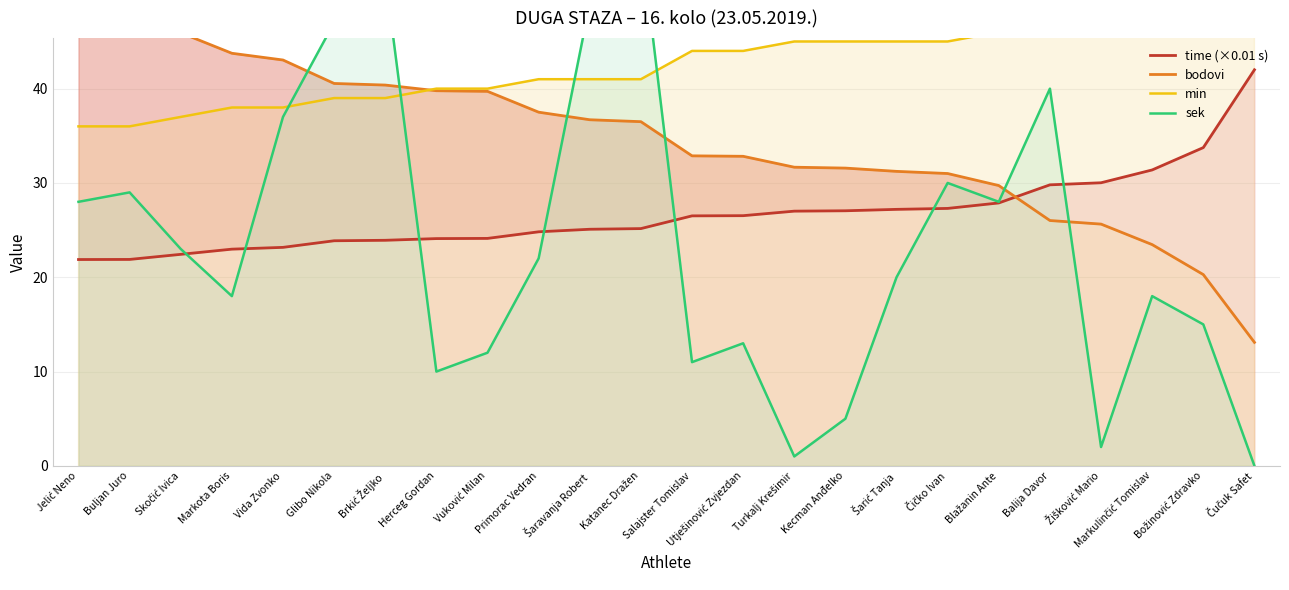

Reading right to left, list all the values displayed in this chart.

time (×0.01 s): 42.0	33.8	31.4	30.0	29.8	27.9	27.3	27.2	27.1	27.0	26.5	26.5	25.2	25.1	24.8	24.1	24.1	23.9	23.9	23.2	23.0	22.4	21.9	21.9
bodovi: 13.1	20.3	23.5	25.6	26.0	29.7	31.0	31.2	31.6	31.7	32.8	32.9	36.5	36.7	37.5	39.7	39.8	40.4	40.5	43.0	43.8	45.9	48.2	48.3
min: 70.0	56.0	52.0	50.0	49.0	46.0	45.0	45.0	45.0	45.0	44.0	44.0	41.0	41.0	41.0	40.0	40.0	39.0	39.0	38.0	38.0	37.0	36.0	36.0
sek: 0.0	15.0	18.0	2.0	40.0	28.0	30.0	20.0	5.0	1.0	13.0	11.0	56.0	49.0	22.0	12.0	10.0	52.0	47.0	37.0	18.0	23.0	29.0	28.0